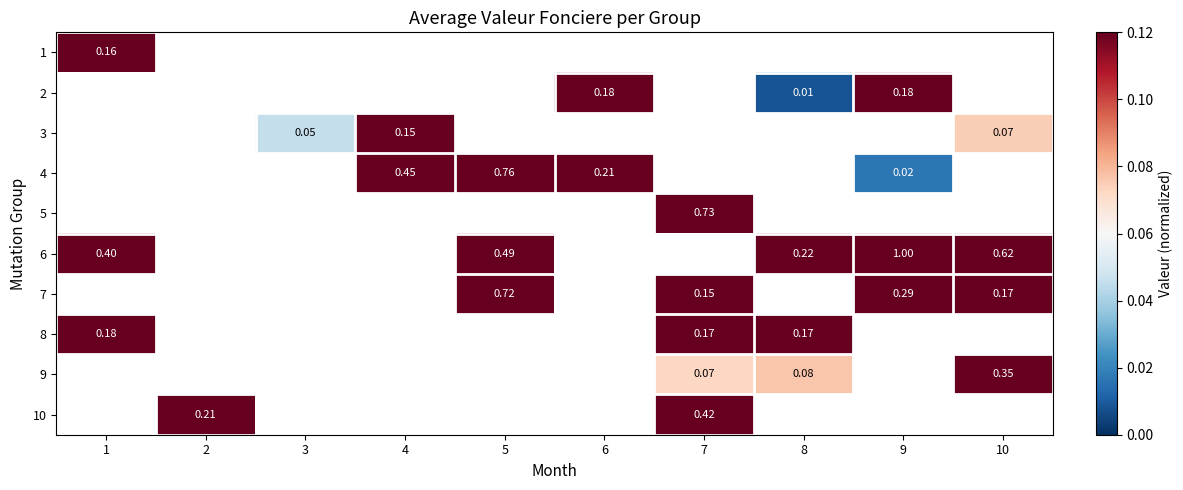

Is the value of 9 at 8 greater than the value of 8 at 8?

No